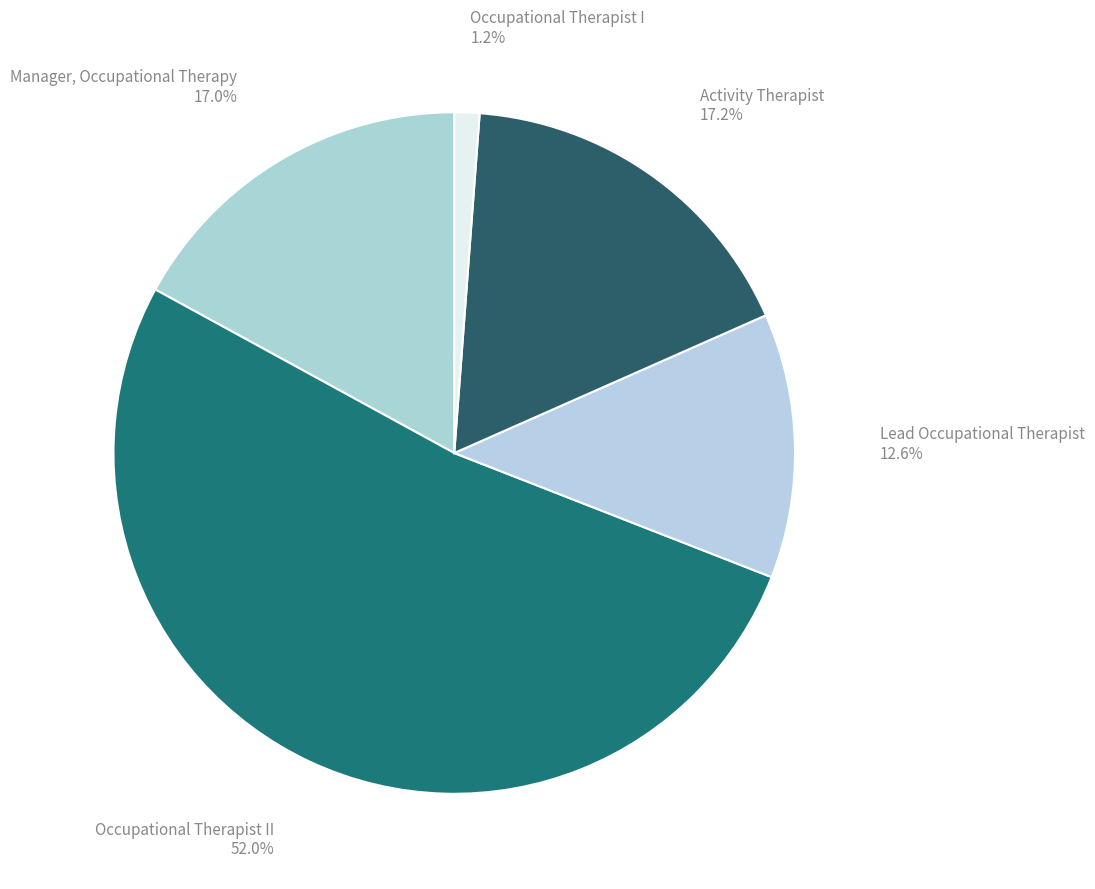

How many slices are in this pie chart?

5